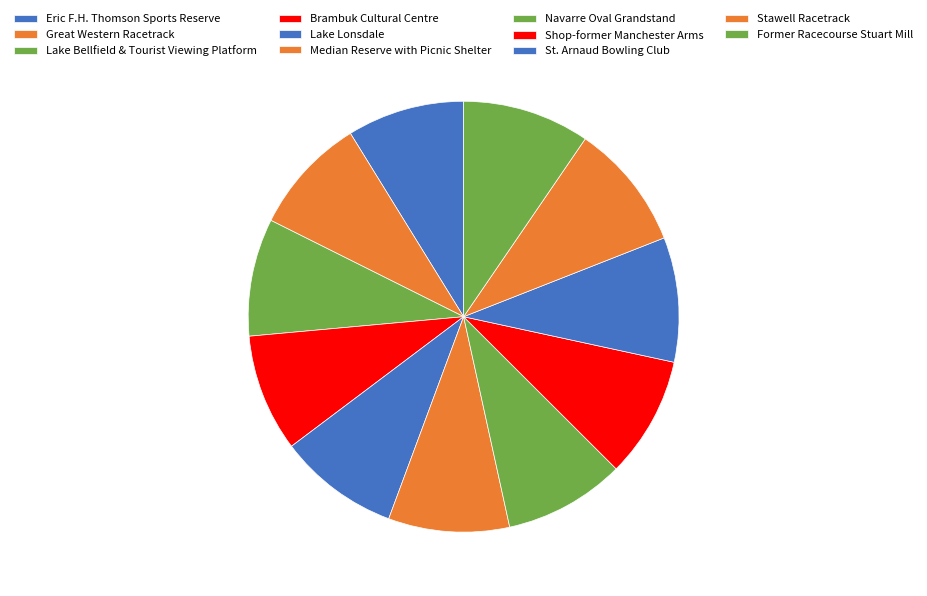

Does any single category account for the majority?

No